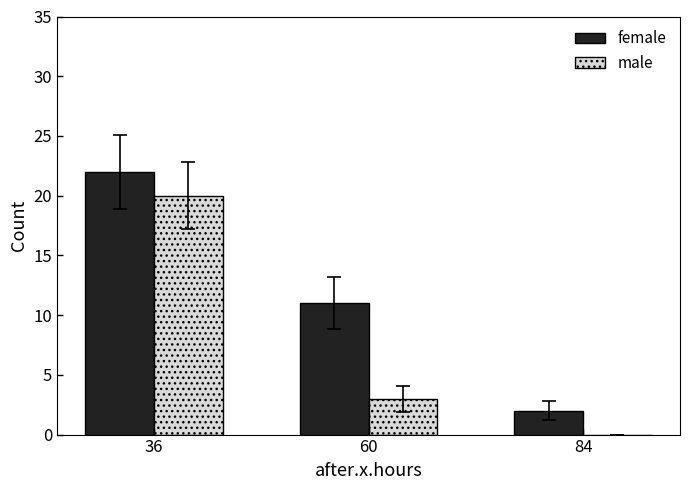

Read the male value at 60, to the nearest 5.

5